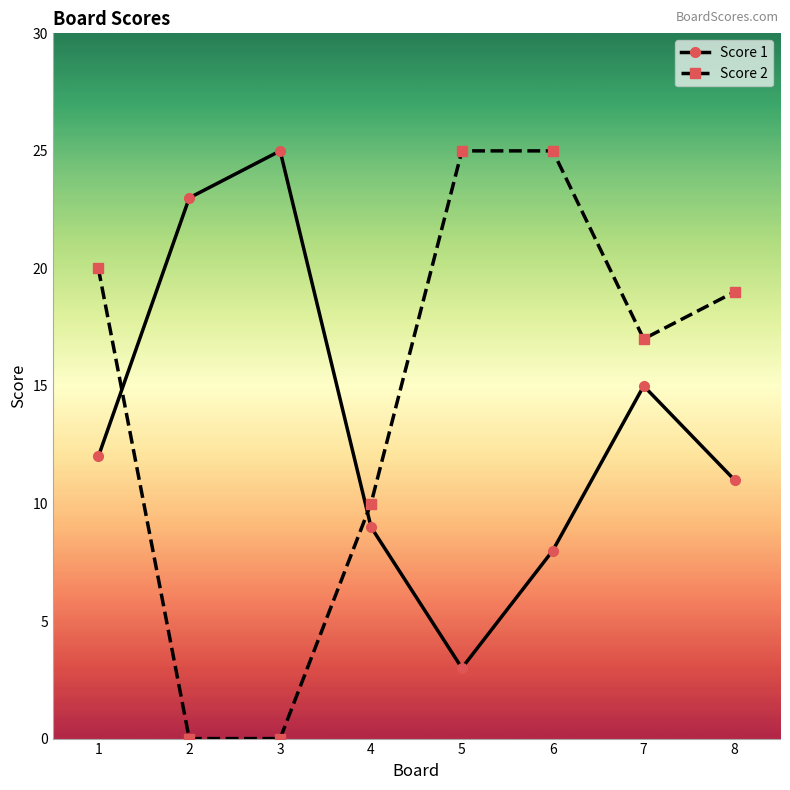

Where do Score 2 and Score 1 first cross each other?

1 and 2